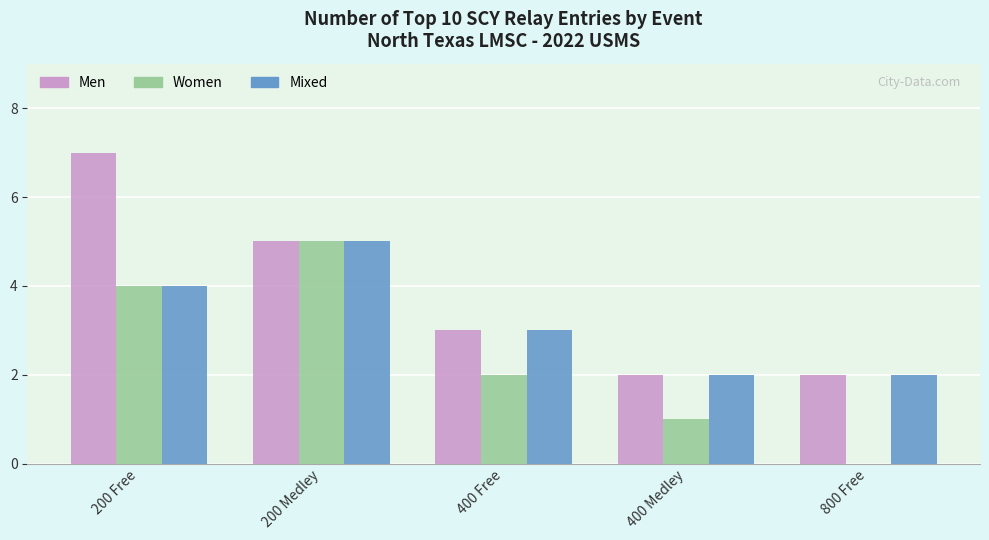

Which series has the largest total across all categories?

Men